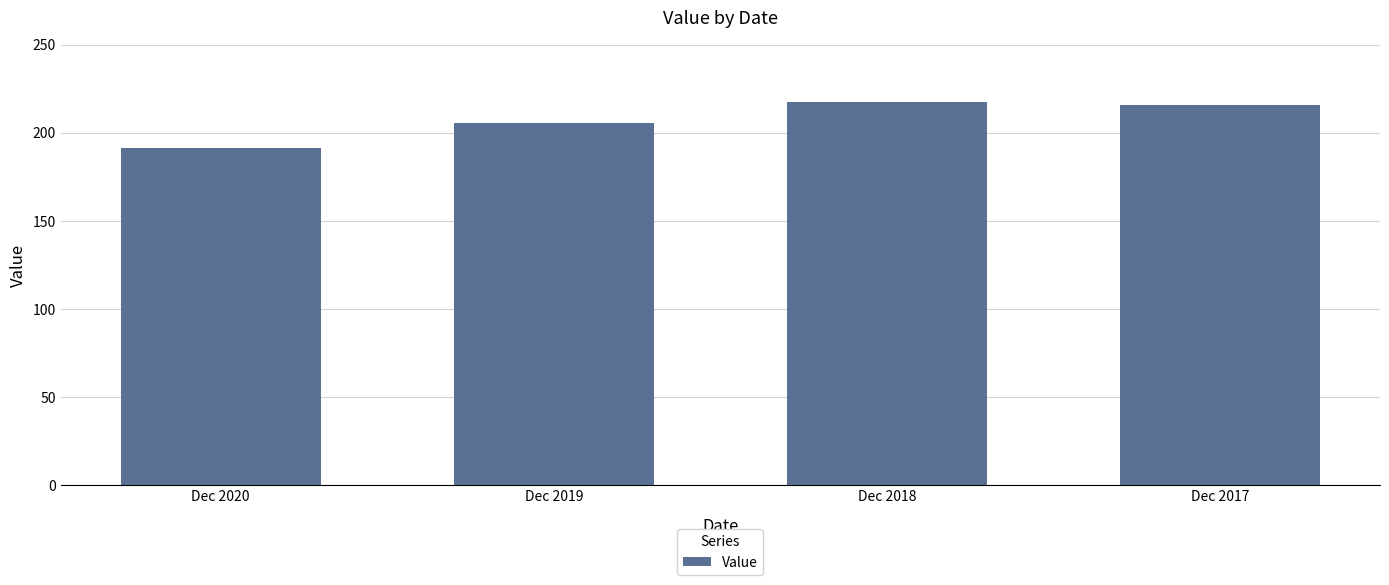

What is the difference between the maximum and minimum values?

25.9